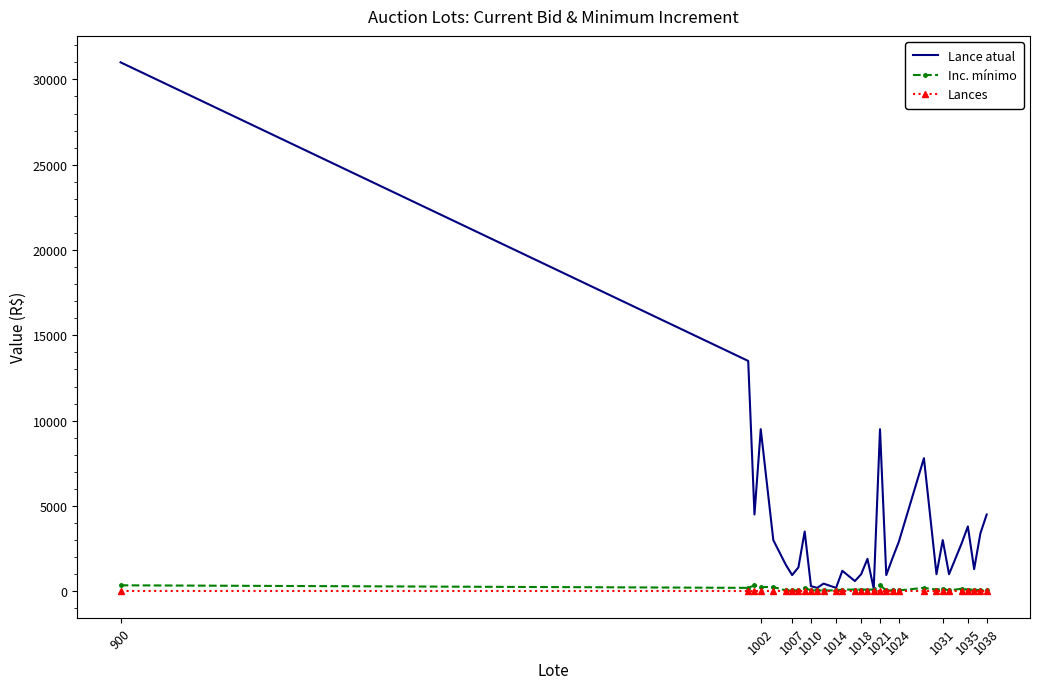

Which series has the largest range (max minus min)?

Lance atual